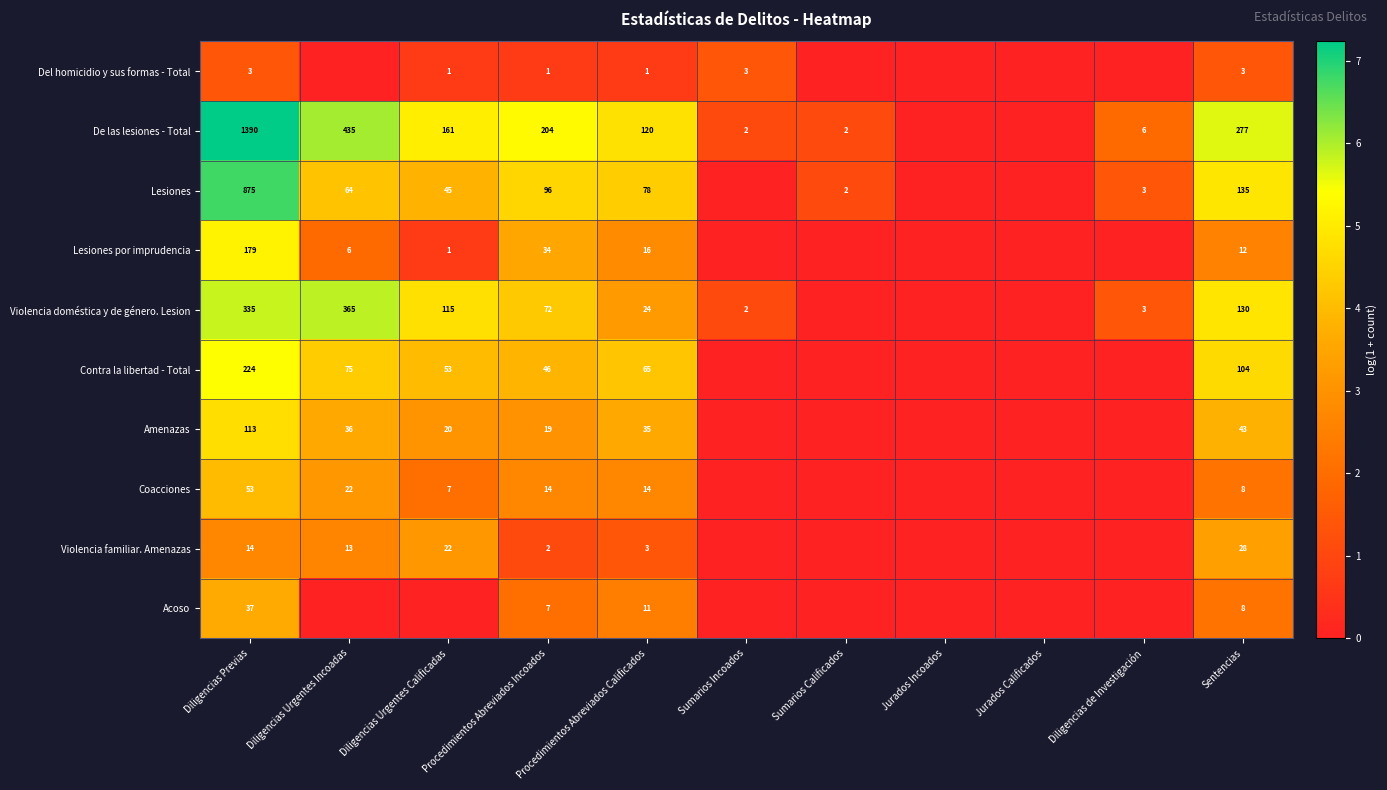

What is the sum of the De las lesiones - Total values at Diligencias Urgentes Incoadas and Sumarios Calificados?

437